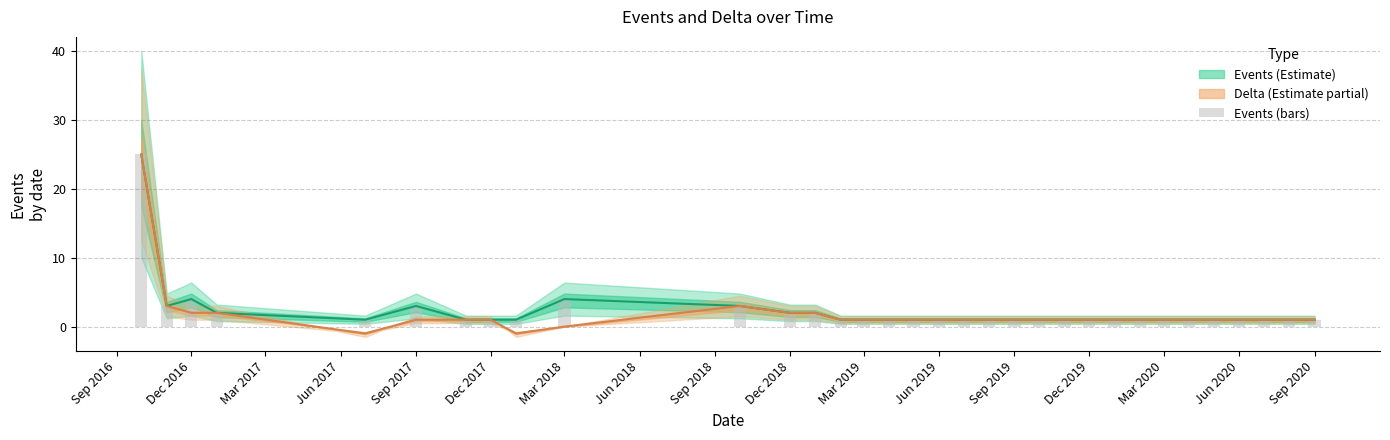

What is the greatest value displayed?

25